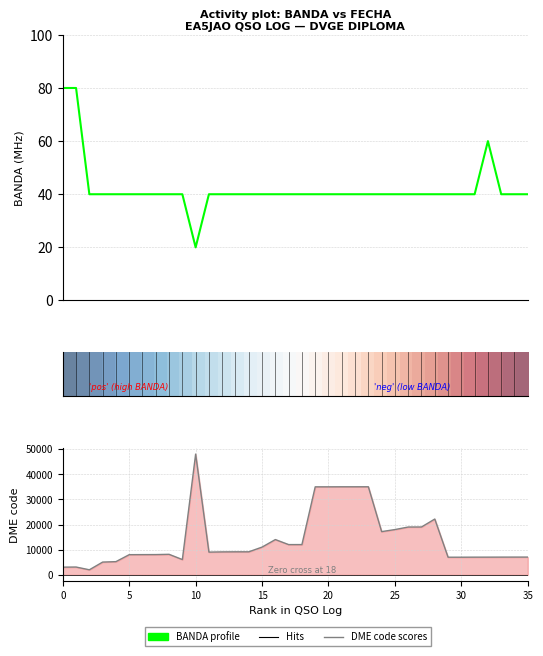

At which category is the sum across all series the highest?

10